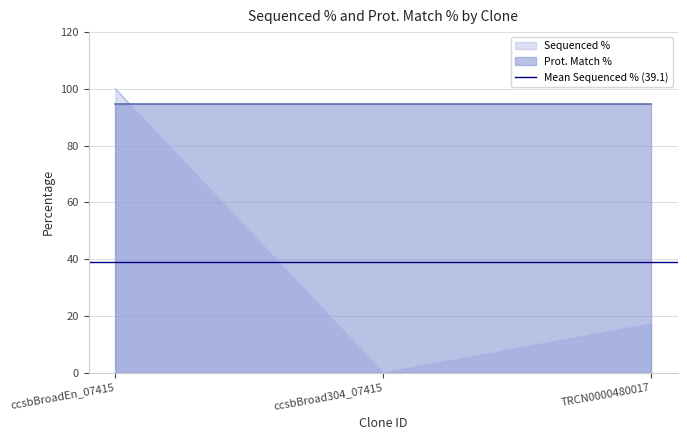

The value at ccsbBroad304_07415 is -56.9. True or false?

False